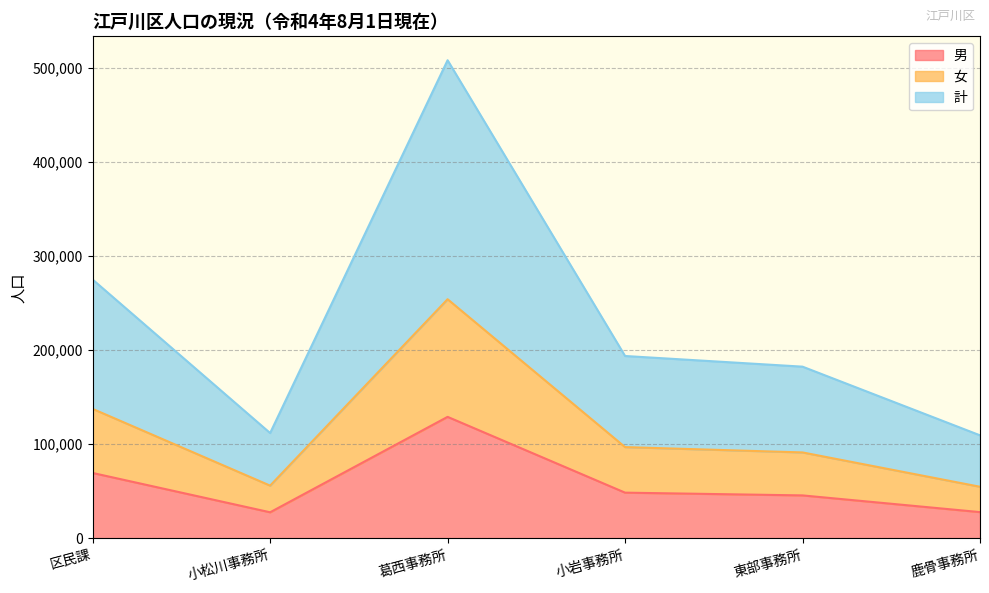

At which category is the sum across all series the highest?

葛西事務所